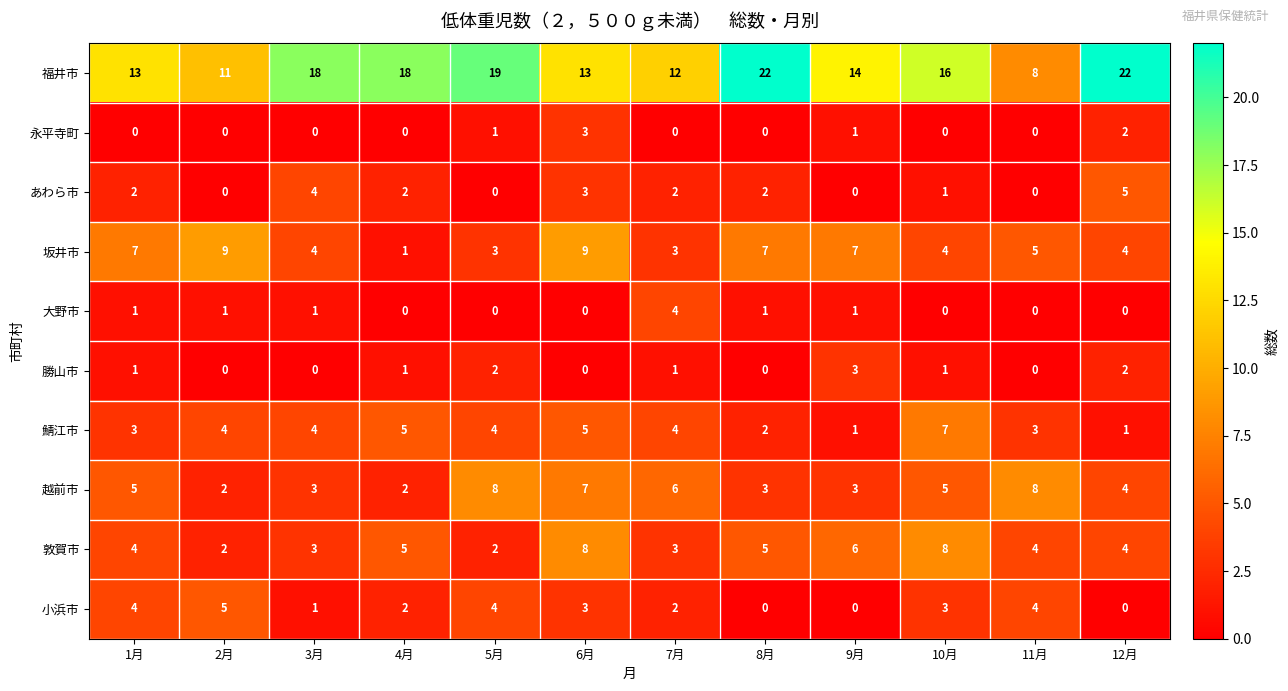

What is the difference between the maximum and second lowest values in the あわら市 series?

5